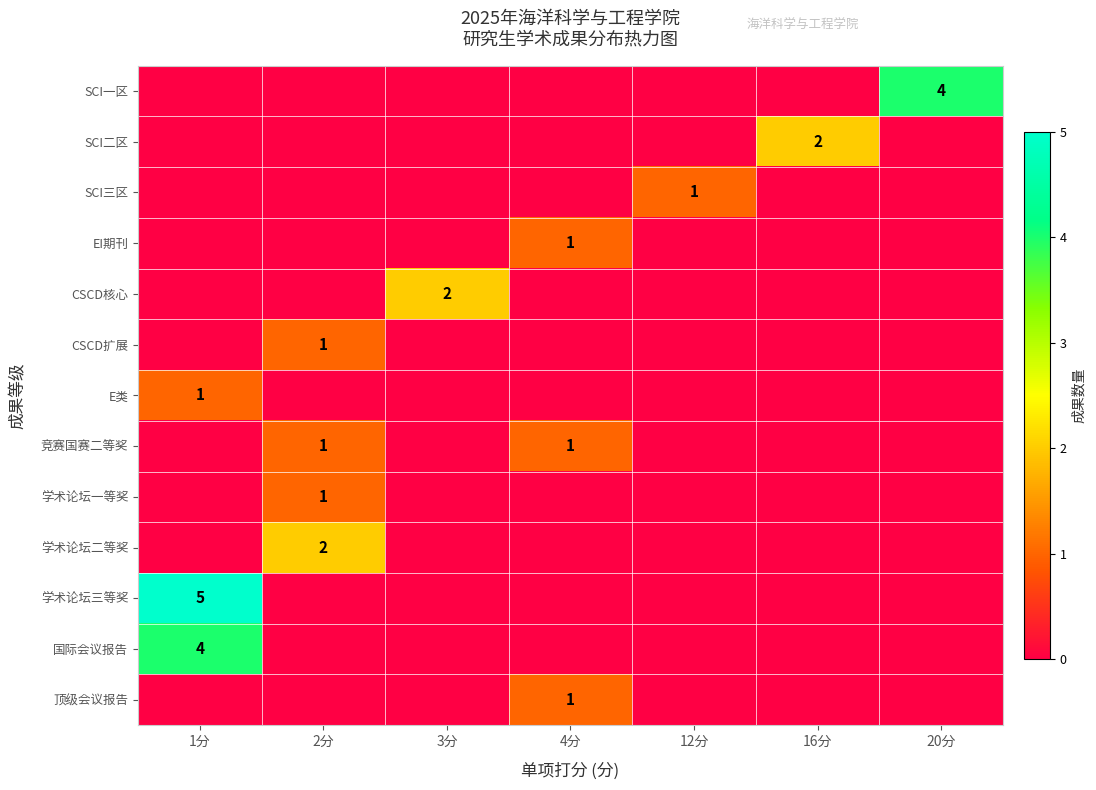

What is the total value across all series at 12分?

1